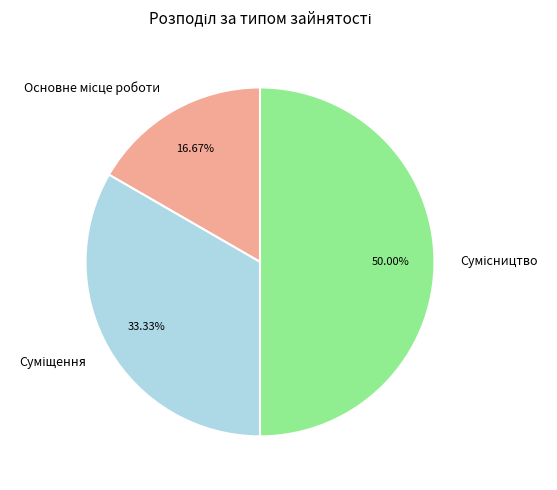

How many slices are in this pie chart?

3